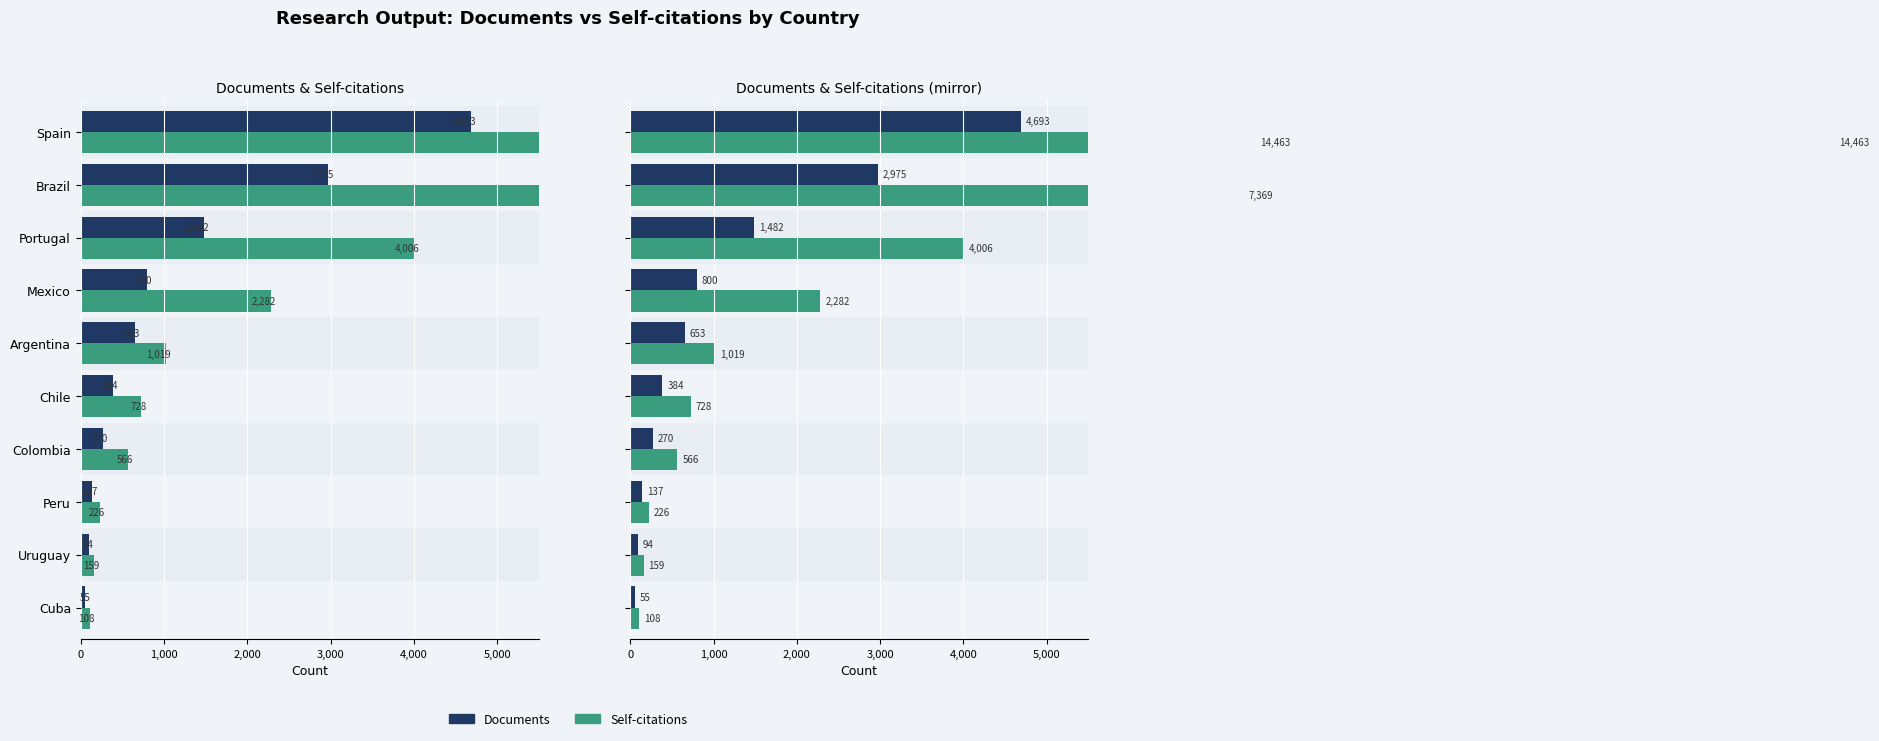

Reading right to left, list all the values displayed in this chart.

Documents: 55	94	137	270	384	653	800	1482	2975	4693
Self-citations: 108	159	226	566	728	1019	2282	4006	7369	14463